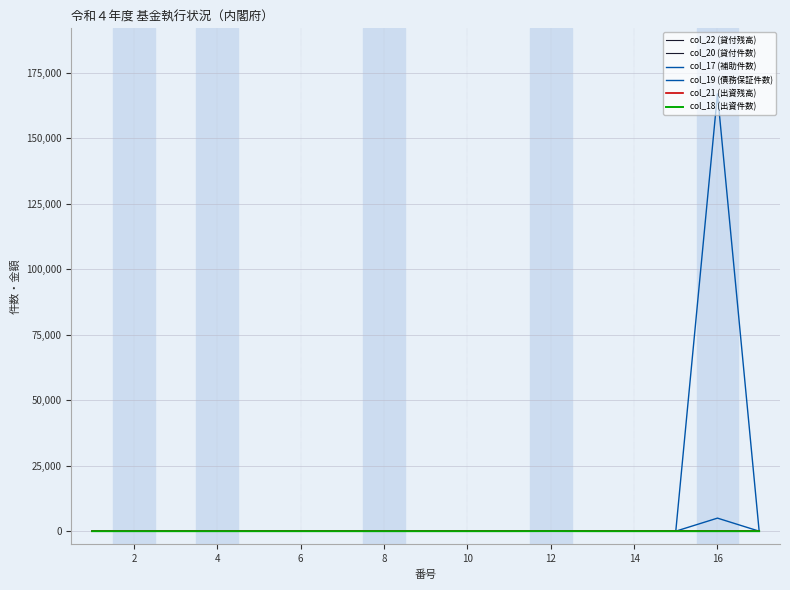

Does the chart display data point markers on the line(s)?

No